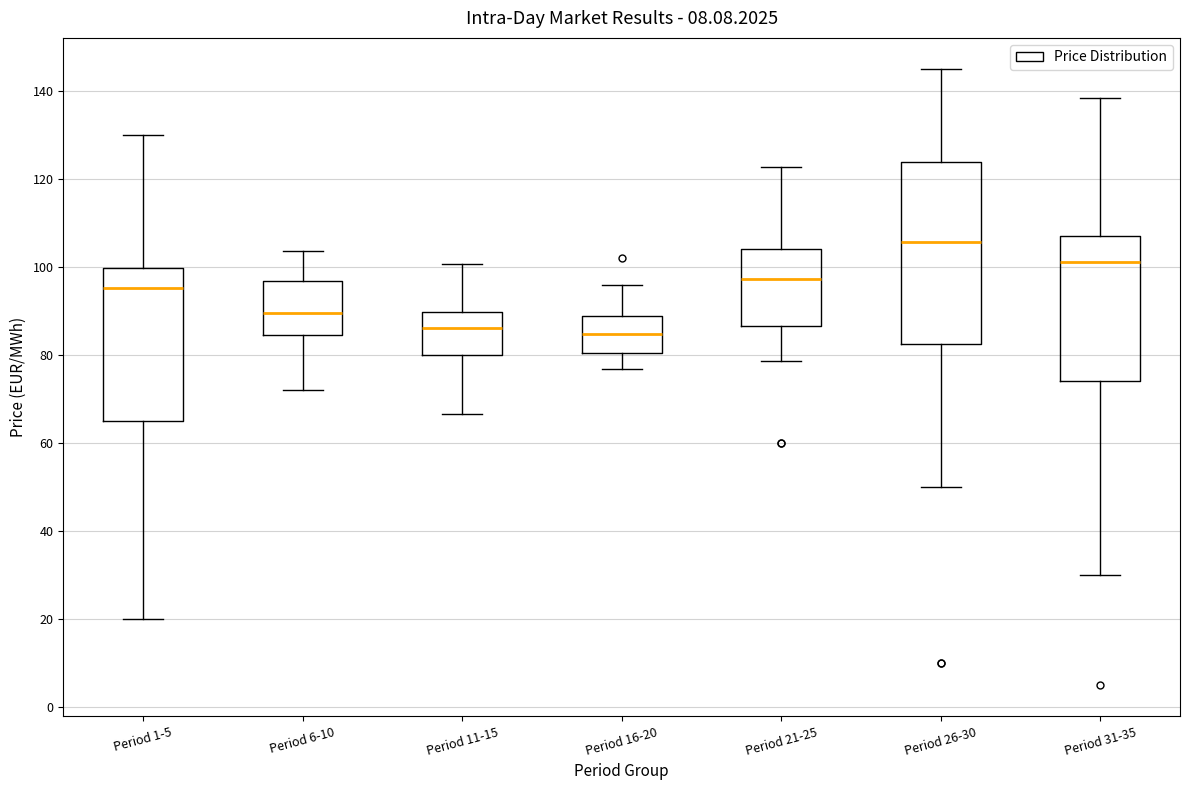

Which box has the highest median line?

Period 26-30